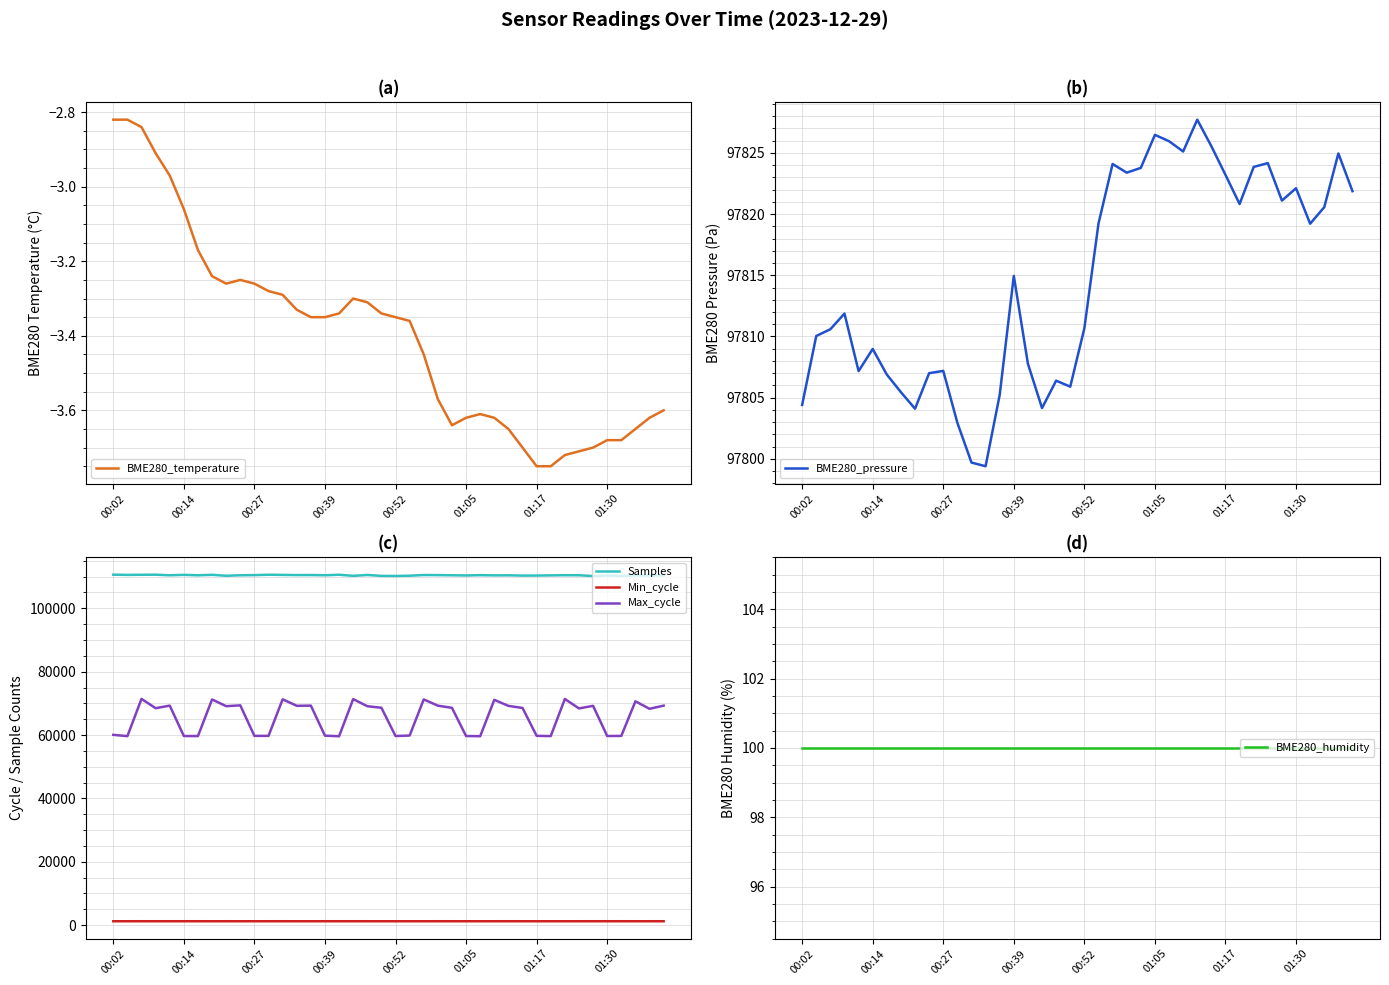

True or false: Min_cycle and Samples intersect in this chart.

False